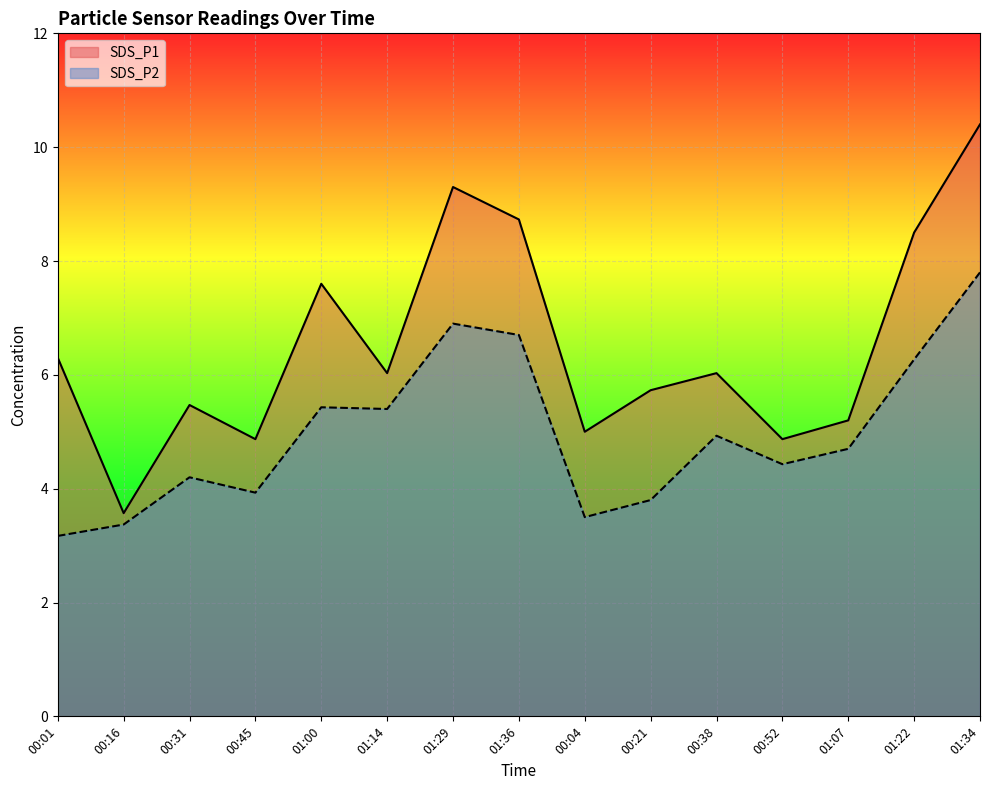

How many data points does each series have?

15